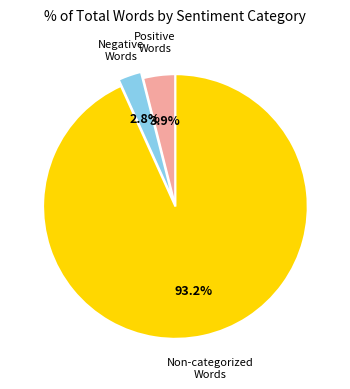

Is there a majority slice in this chart?

Yes